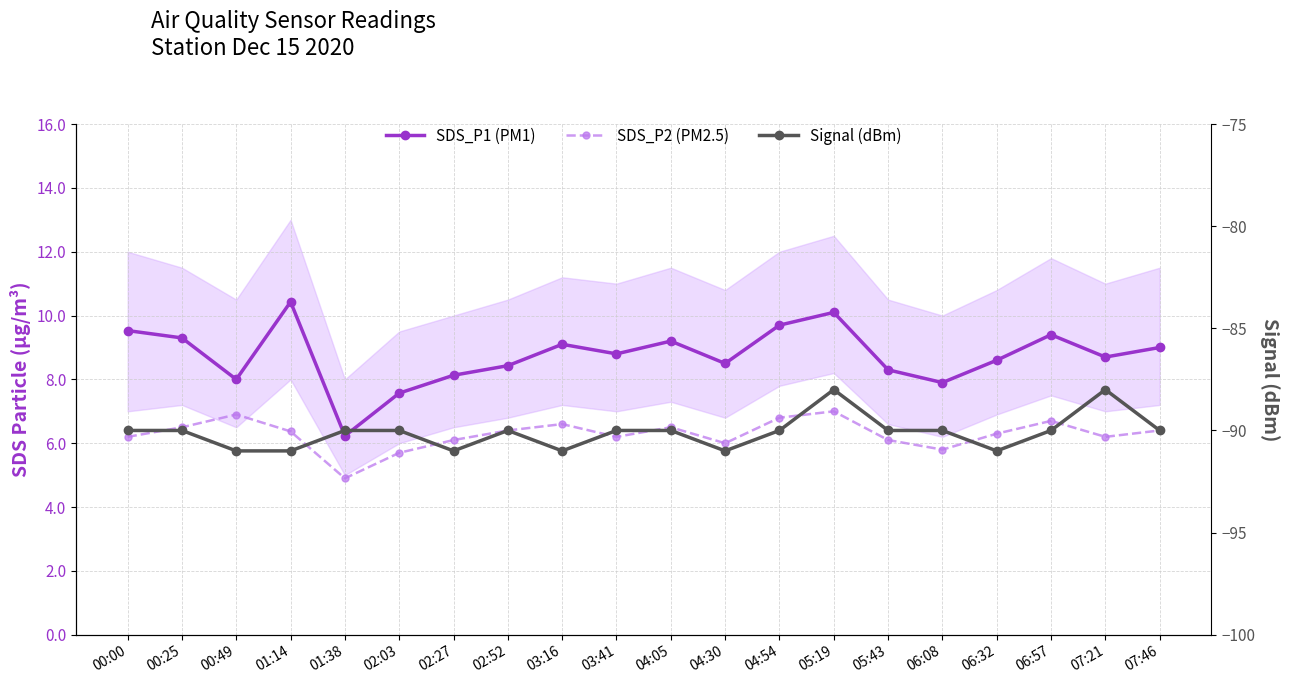

Does the chart have visible grid lines?

Yes